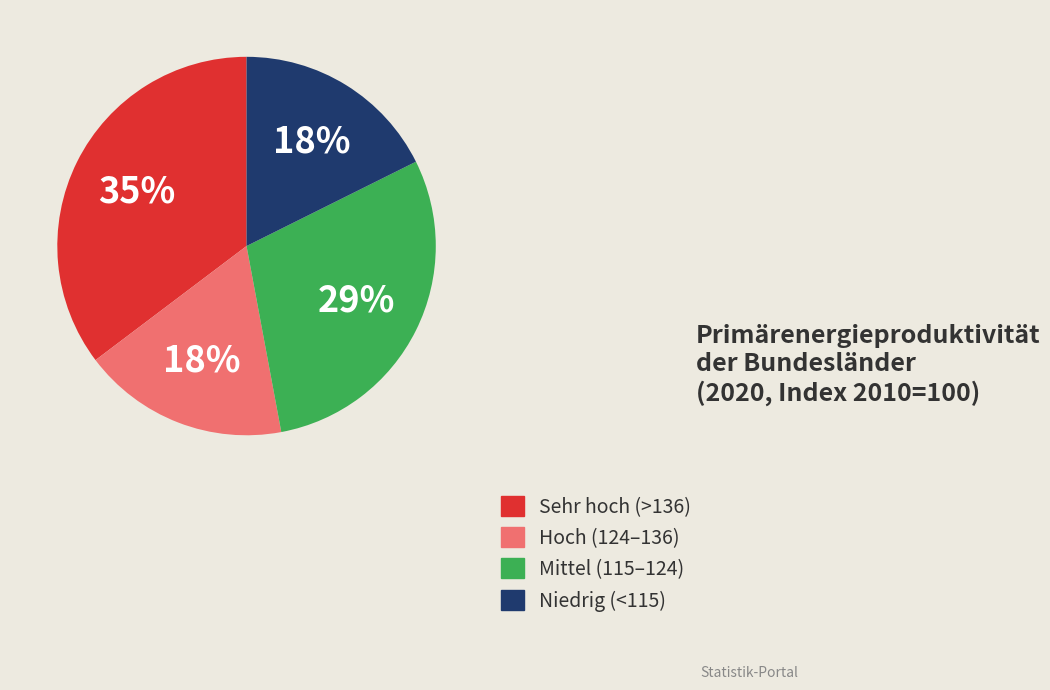

Is there a majority slice in this chart?

No